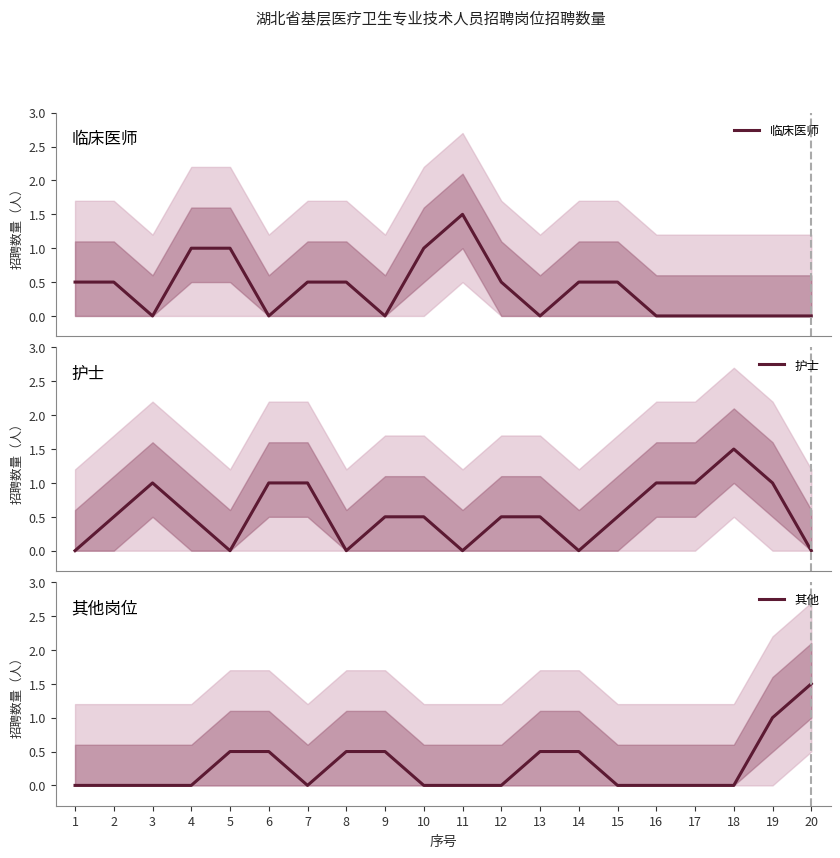

How many lines are shown in the chart?

3